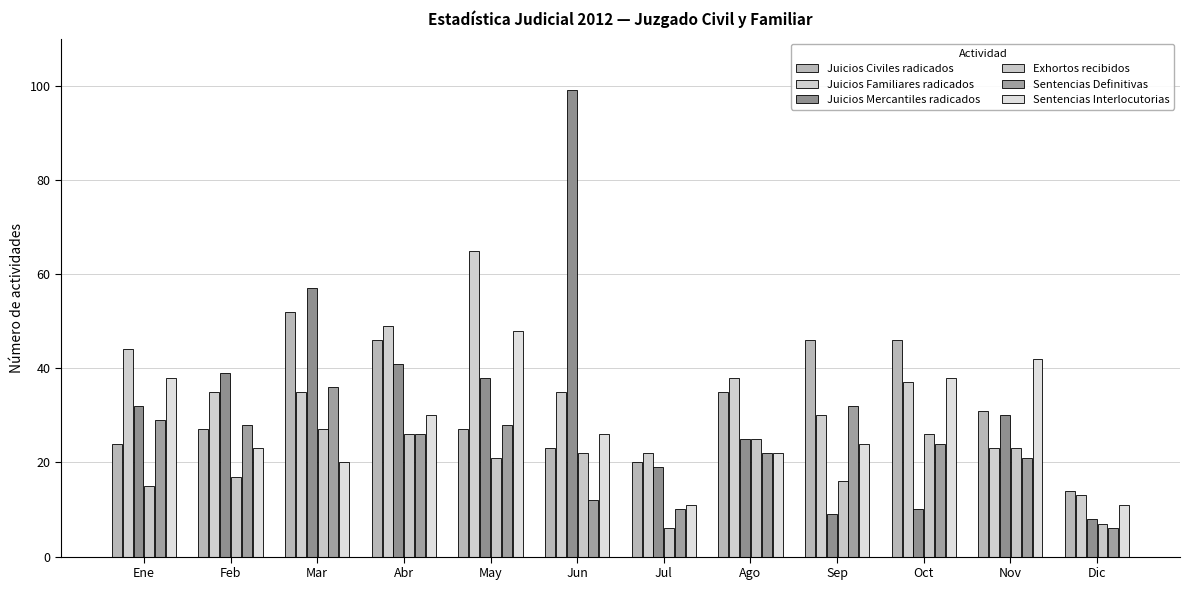

What is the difference between the Sentencias Interlocutorias values at Jun and Feb?

3